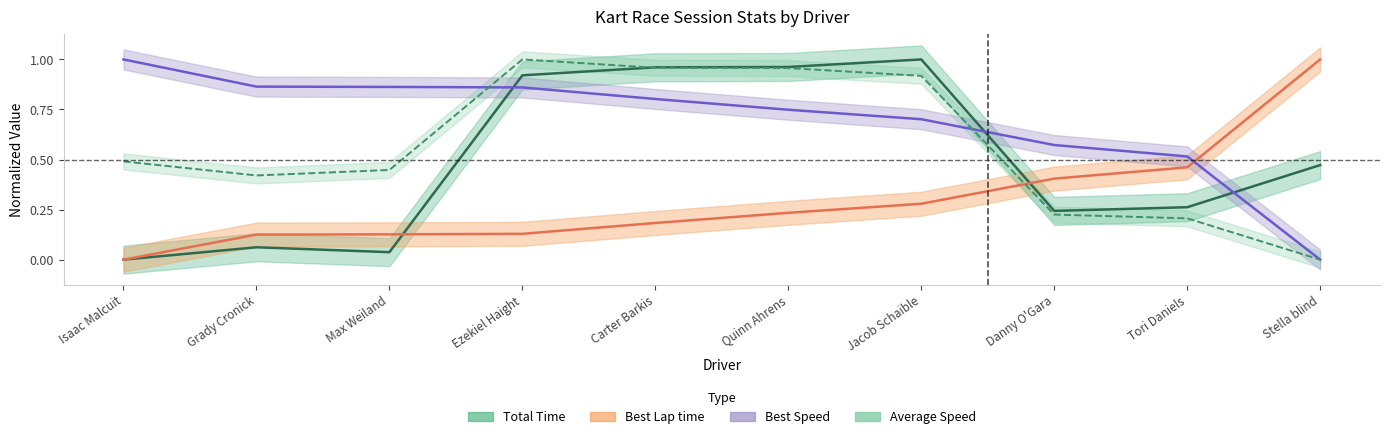

The Total Time series shows 0.5 at Stella blind. True or false?

True